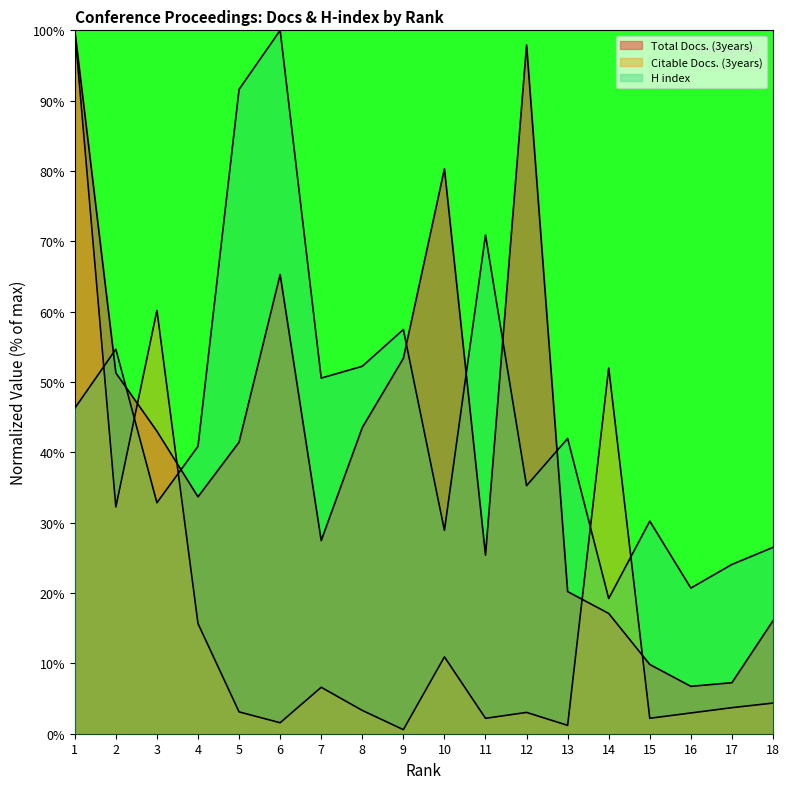

How many lines are shown in the chart?

3